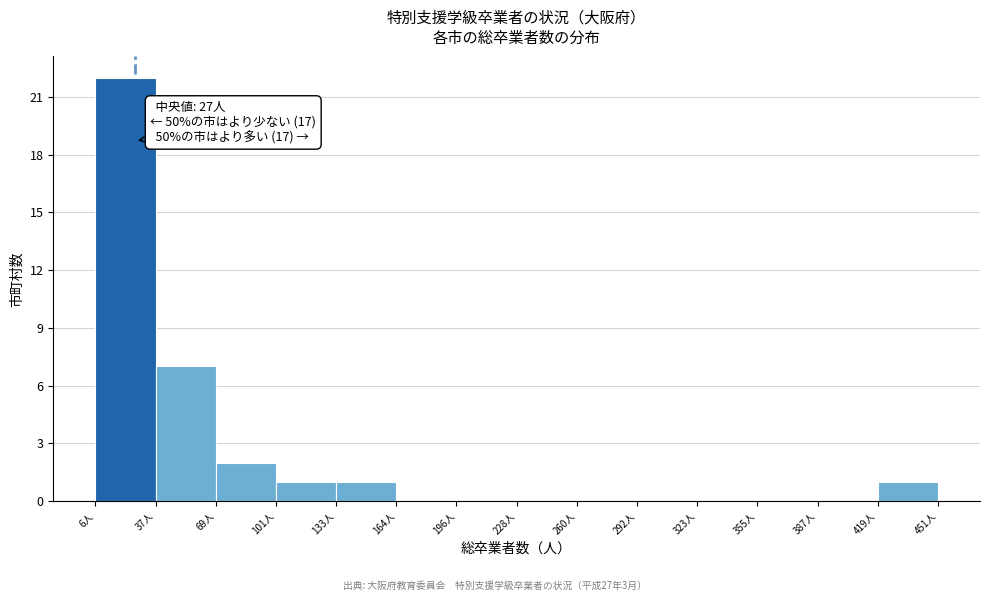

Which range on the x-axis has the tallest bar?

5 to 40